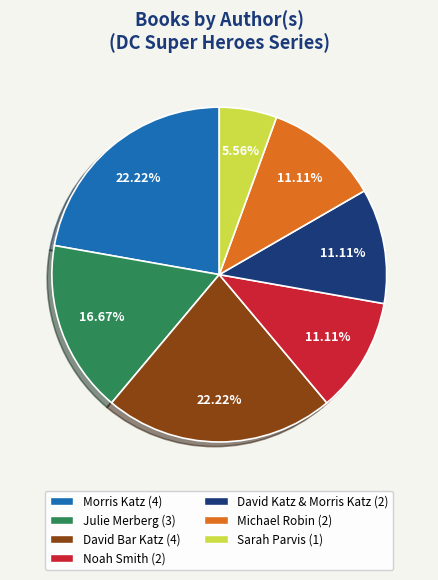

How many segments does this pie chart have?

7